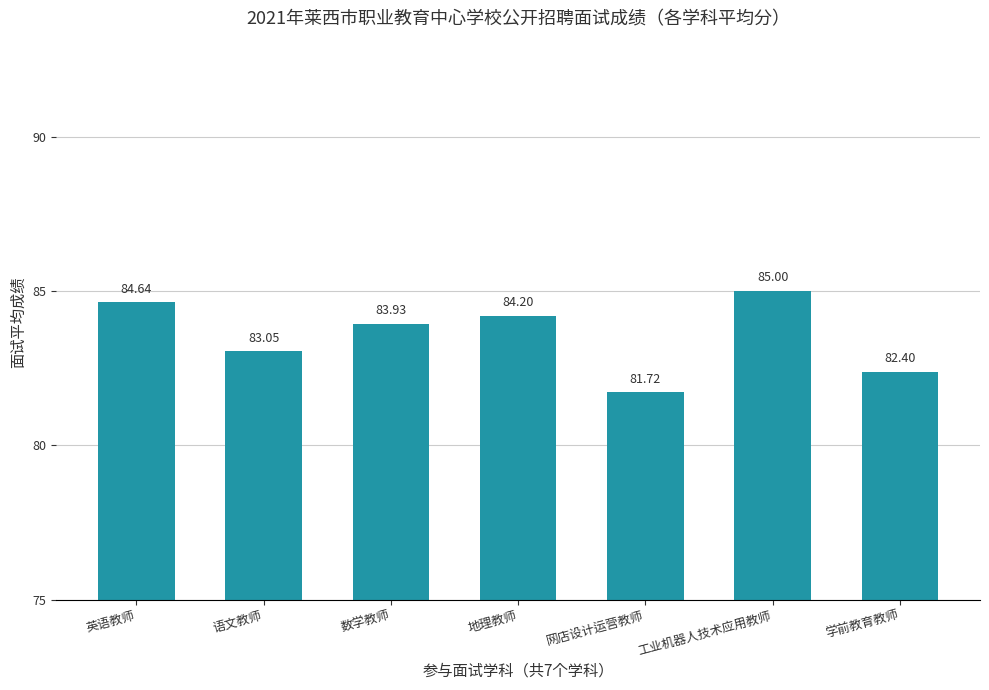

What is the maximum value shown in the chart?

85.0